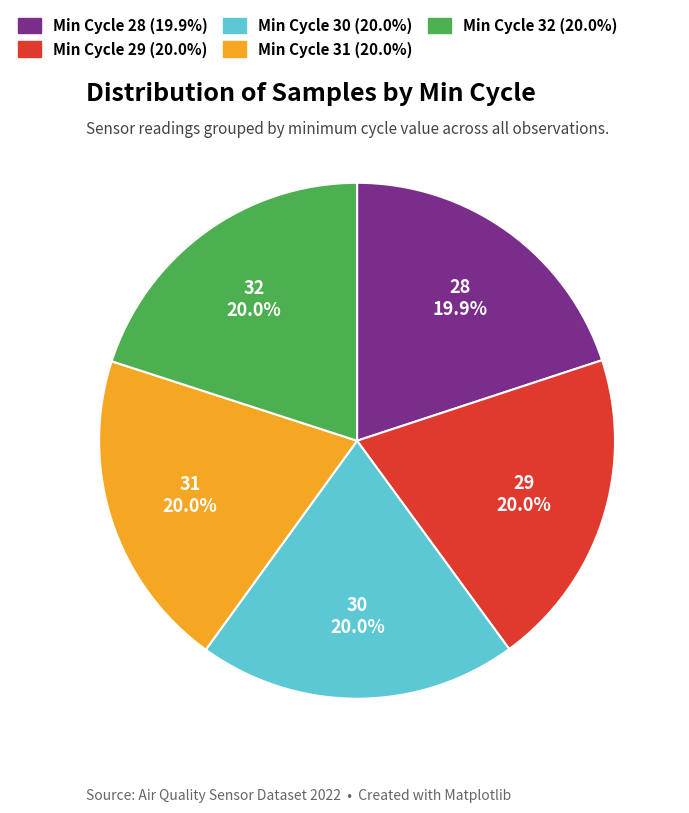

How much of the chart is everything except 32?

80.0%